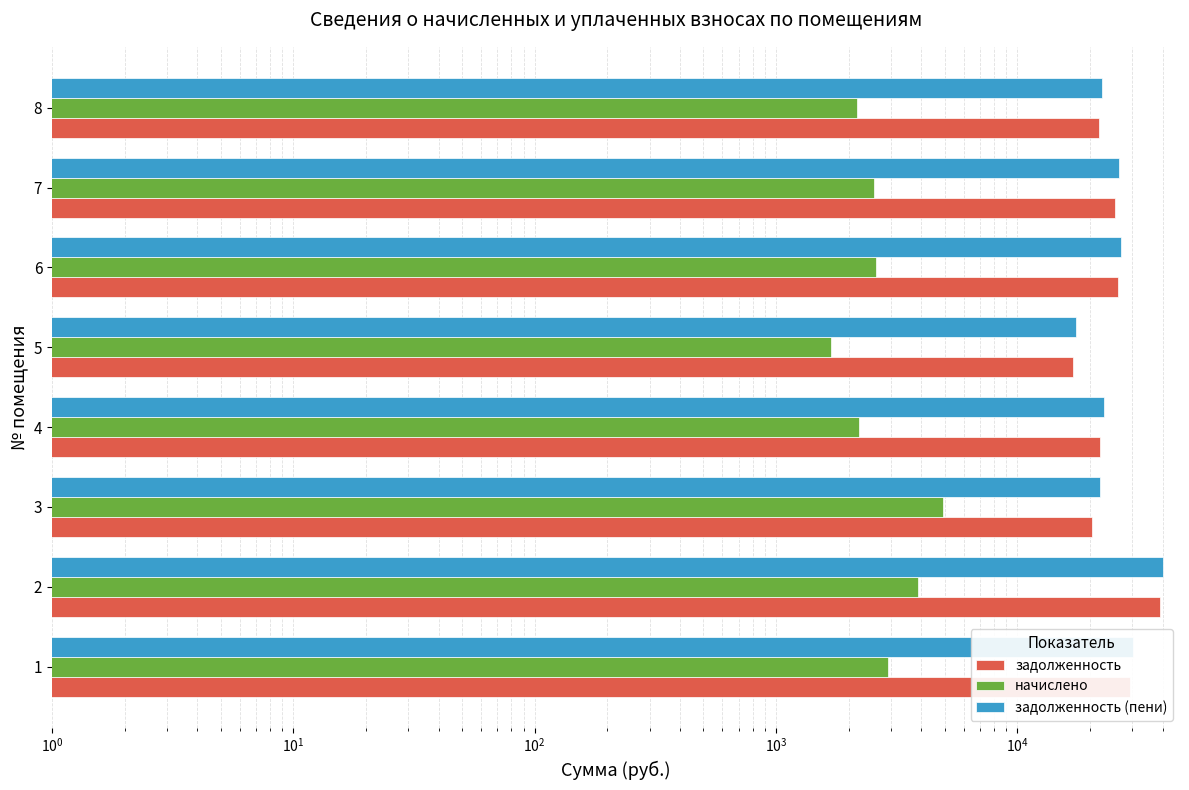

What is the smallest value displayed?

1688.9